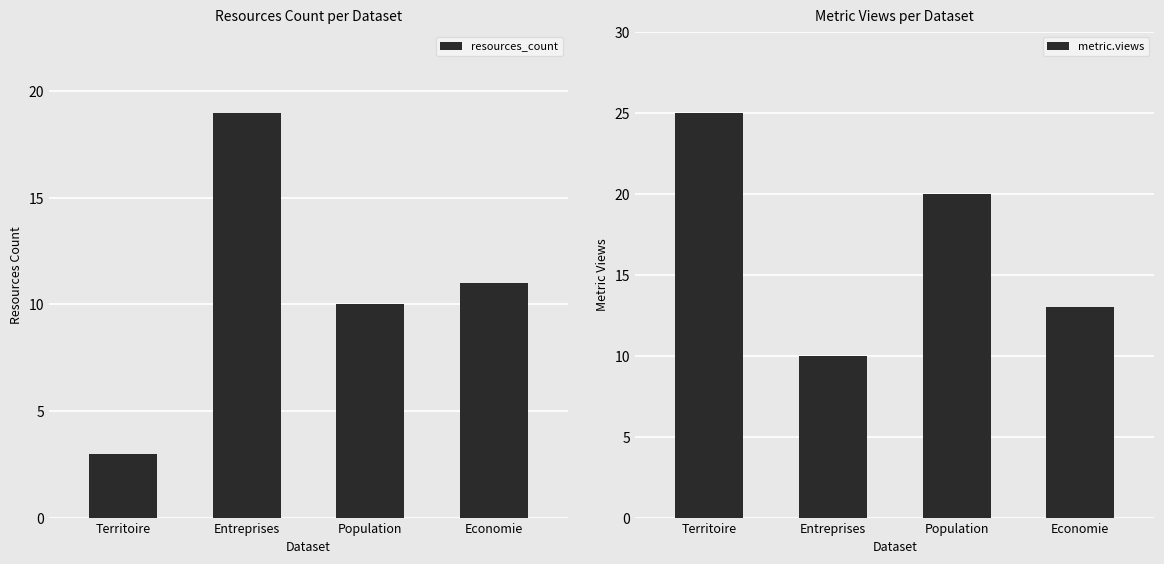

At which label does resources_count reach its peak?

Entreprises